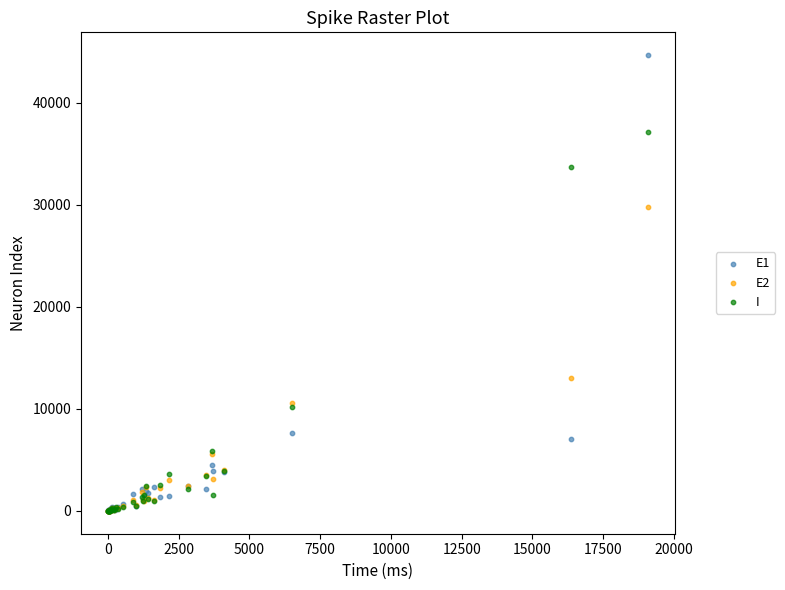

In the I series, what Y value is closest to 18577?

10170.2